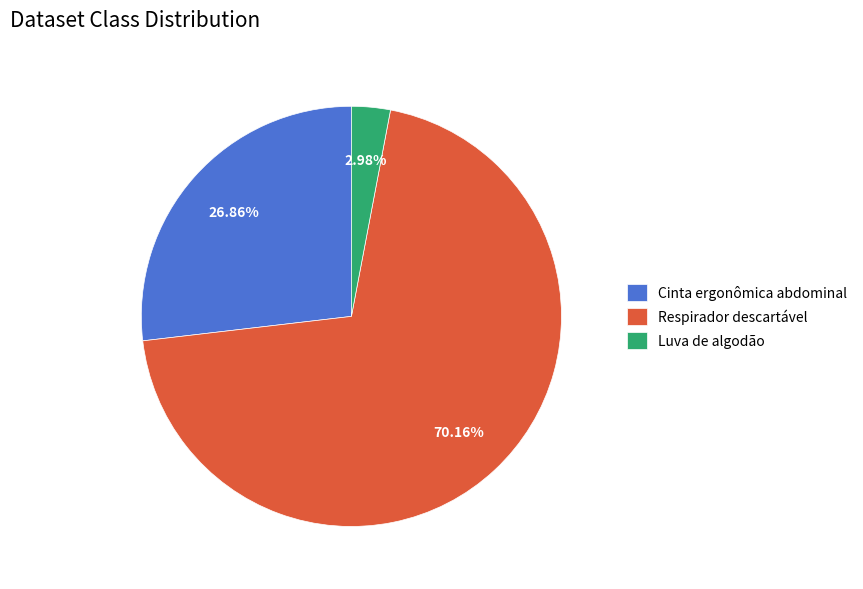

The Cinta ergonômica abdominal slice represents 41% of the pie. True or false?

False